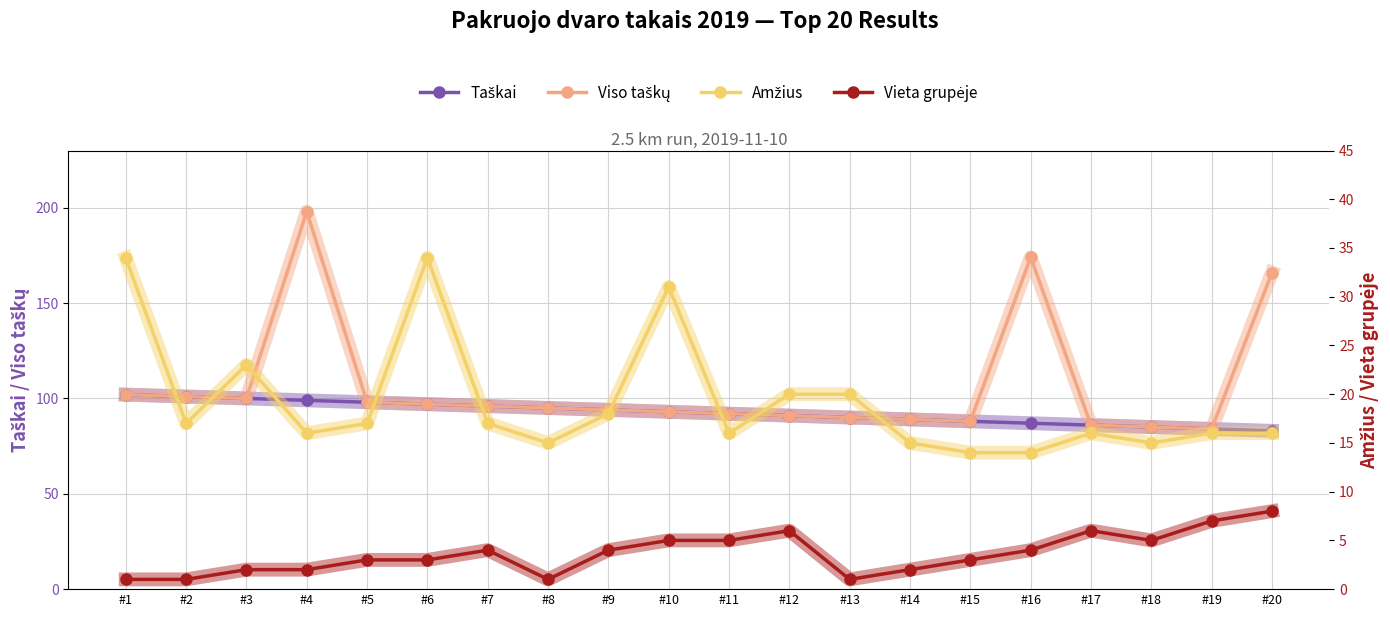

Is it true that Viso taškų equals 22 at #1?

False